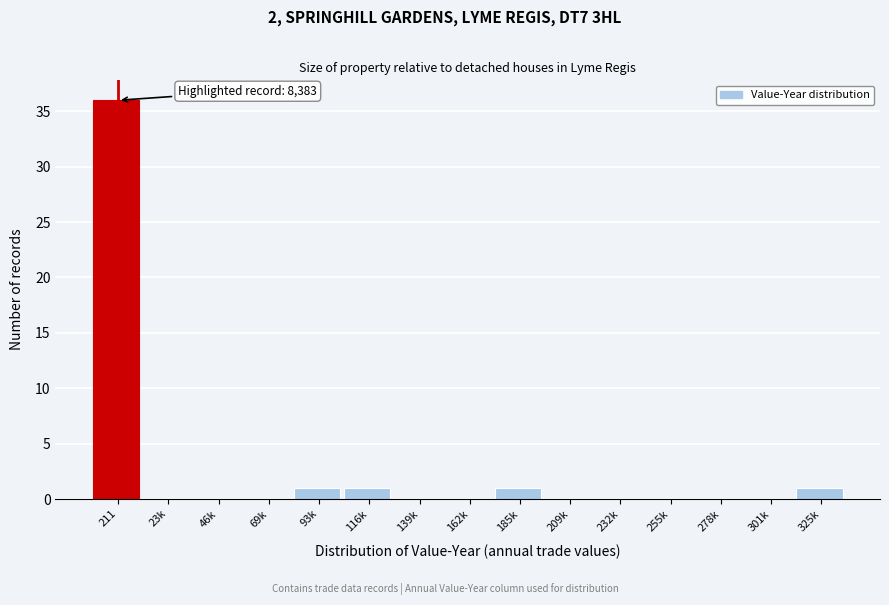

Reading left to right, extract all data points from this chart.

211=36	23k=0	46k=0	69k=0	93k=1	116k=1	139k=0	162k=0	185k=1	209k=0	232k=0	255k=0	278k=0	301k=0	325k=1